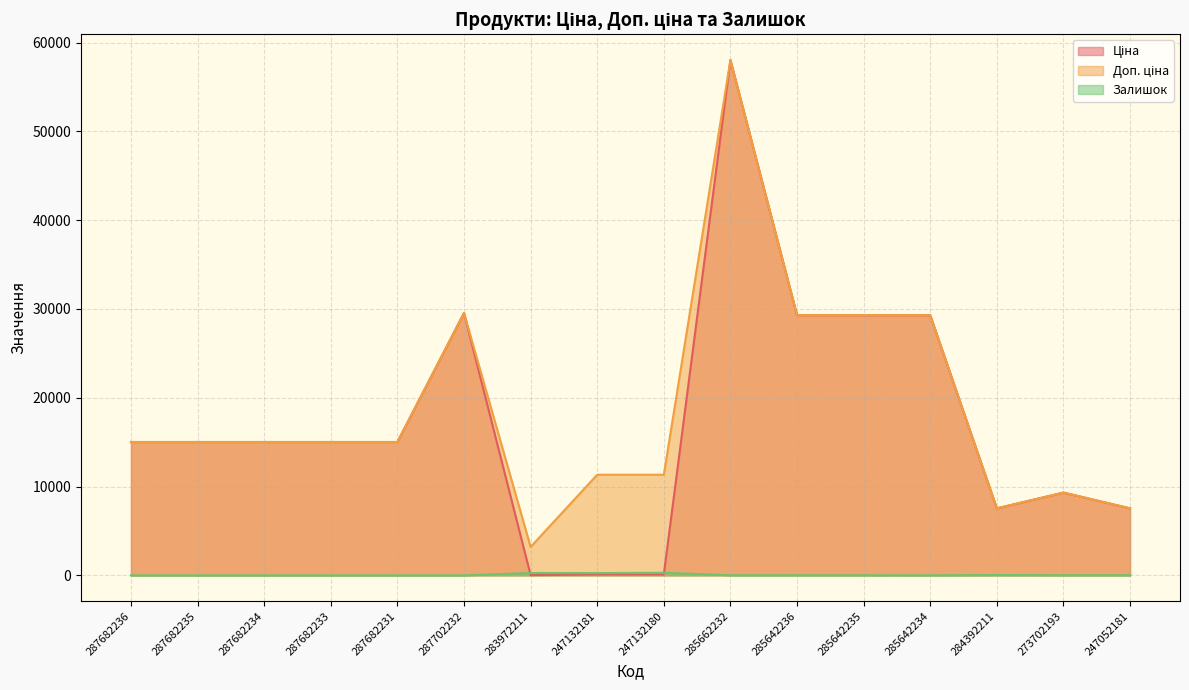

Rank the categories by Доп. ціна value from highest to lowest.

285662232, 287702232, 285642236, 285642235, 285642234, 287682236, 287682235, 287682234, 287682233, 287682231, 247132181, 247132180, 273702193, 284392211, 247052181, 283972211